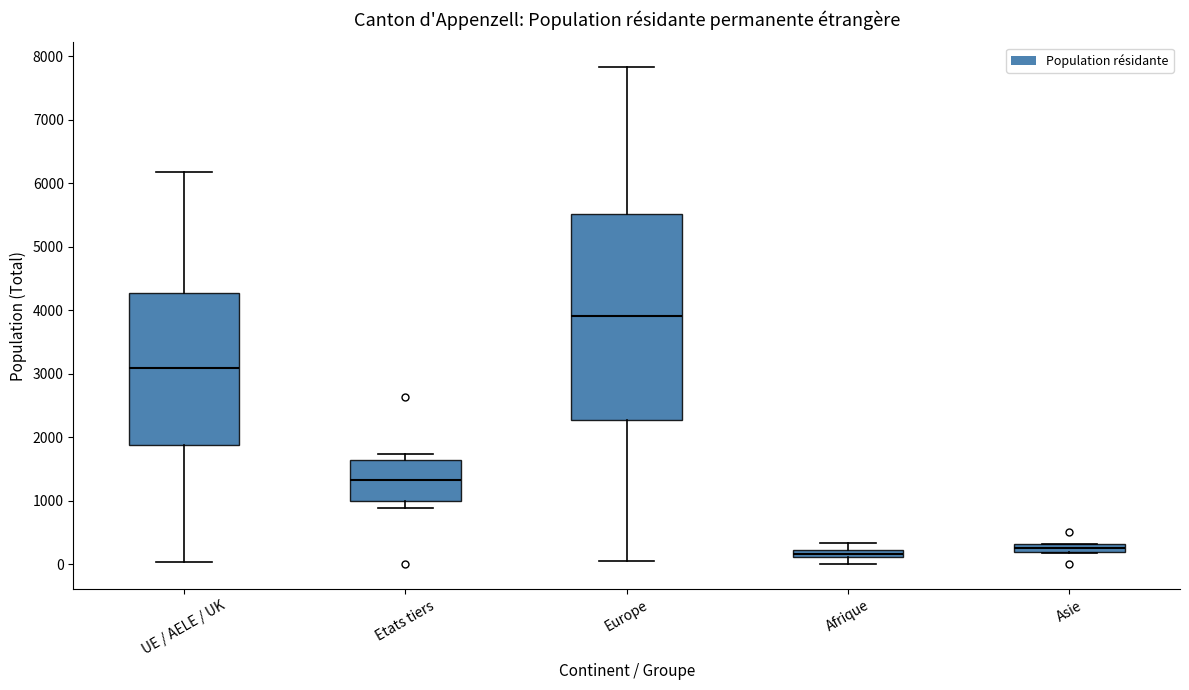

Which box is the tallest, from its lower edge to its upper edge?

Europe